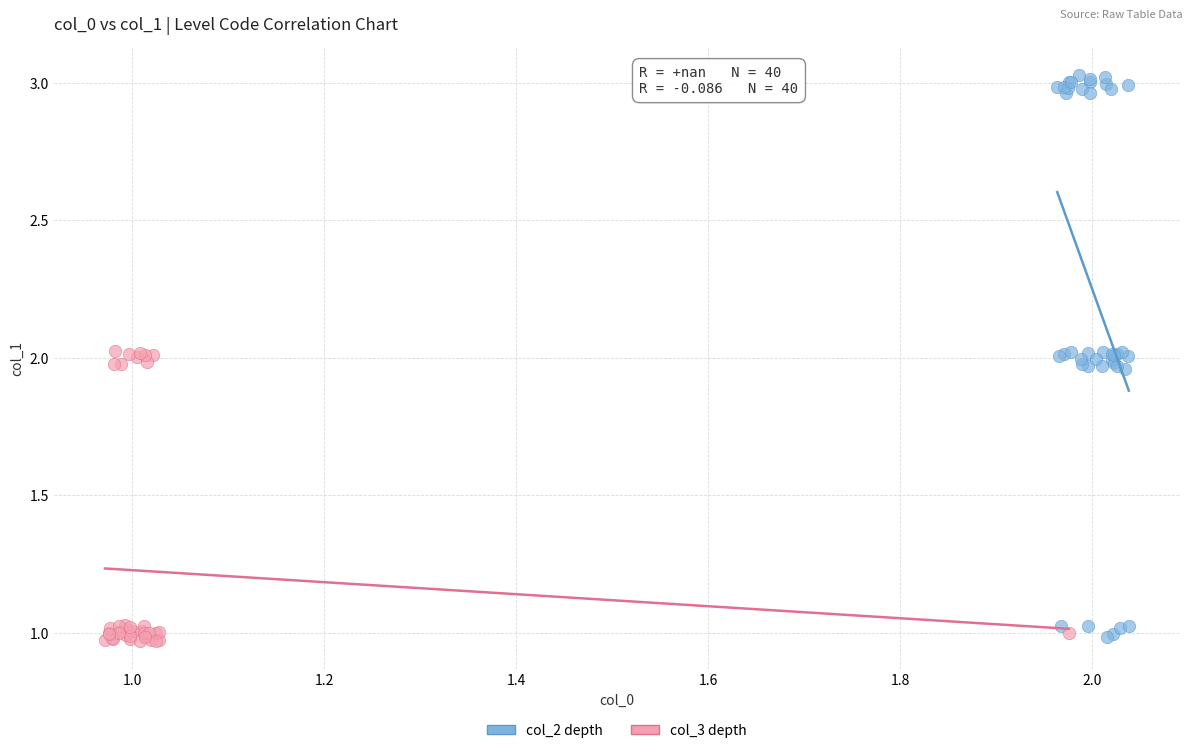

What are all the series names shown in the legend?

col_2 depth, col_3 depth